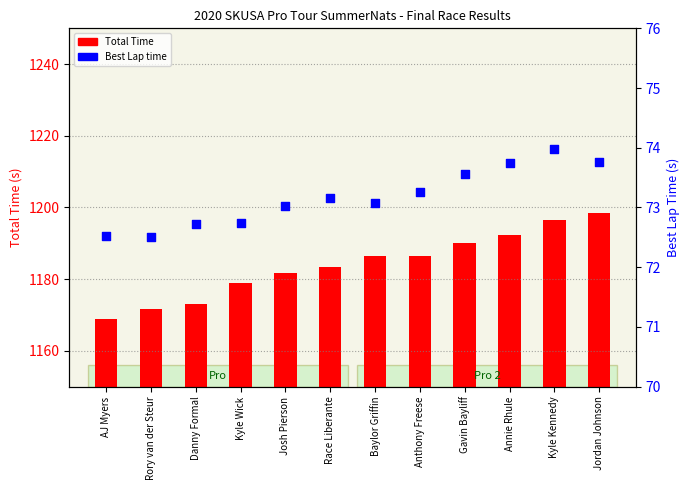

Is the value of Best Lap time at AJ Myers greater than the value of Total Time at AJ Myers?

No